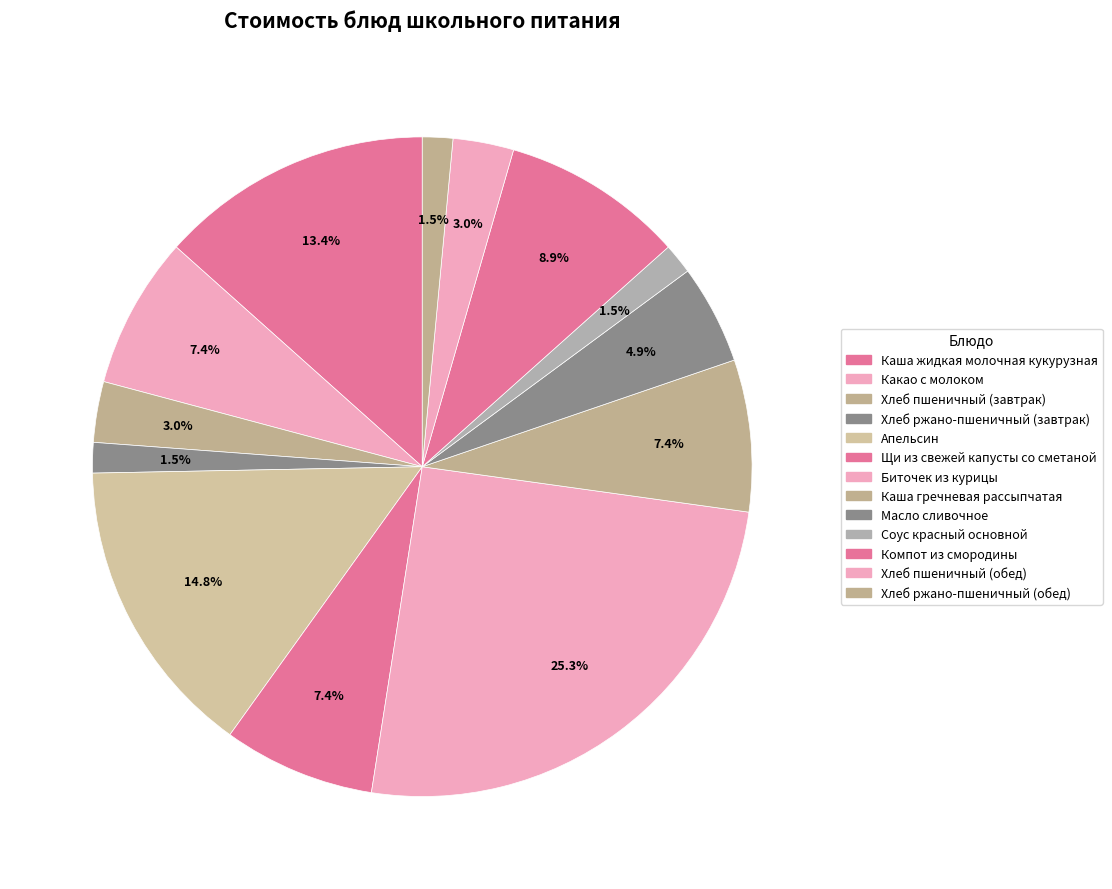

Rank the categories by value from lowest to highest.

Хлеб ржано-пшеничный (завтрак), Соус красный основной, Хлеб ржано-пшеничный (обед), Хлеб пшеничный (завтрак), Хлеб пшеничный (обед), Масло сливочное, Какао с молоком, Щи из свежей капусты со сметаной, Каша гречневая рассыпчатая, Компот из смородины, Каша жидкая молочная кукурузная, Апельсин, Биточек из курицы